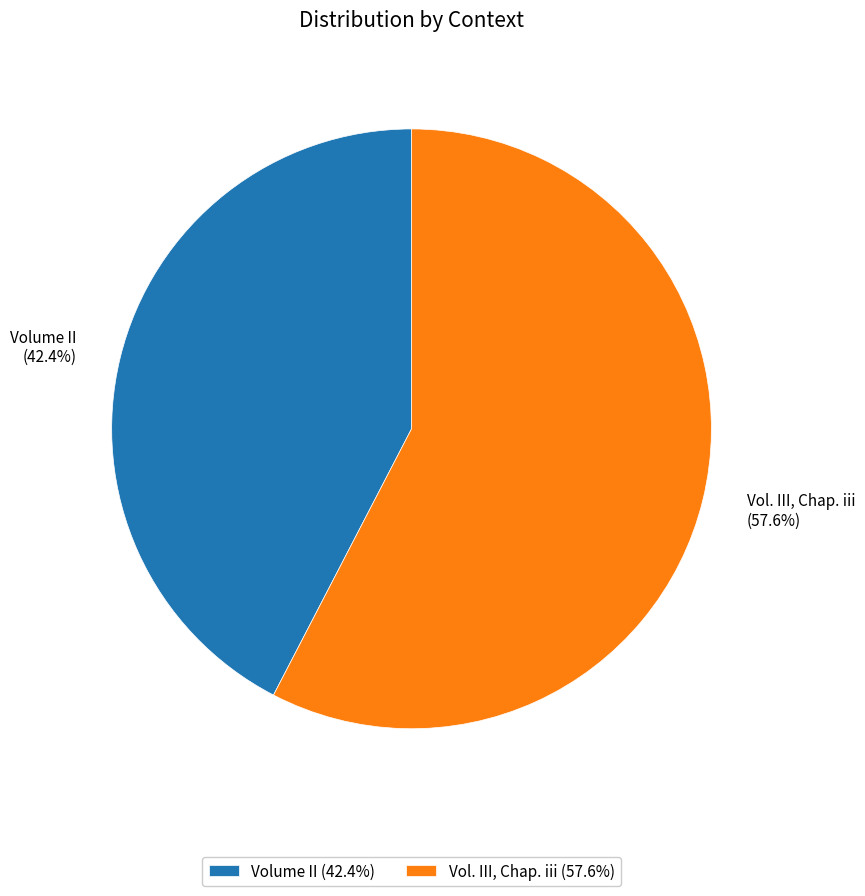

True or false: Vol. III, Chap. iii accounts for 58% of the total.

True